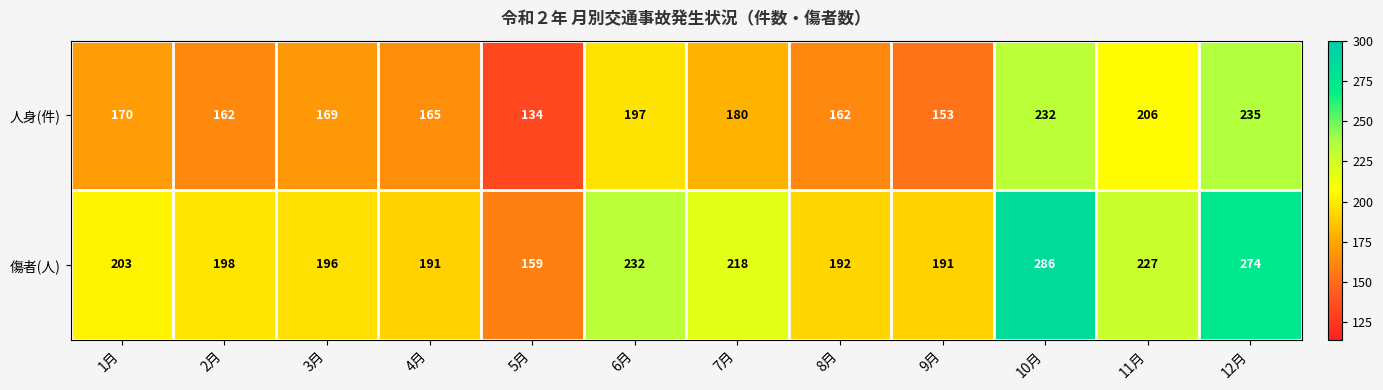

How many series are shown in this chart?

2